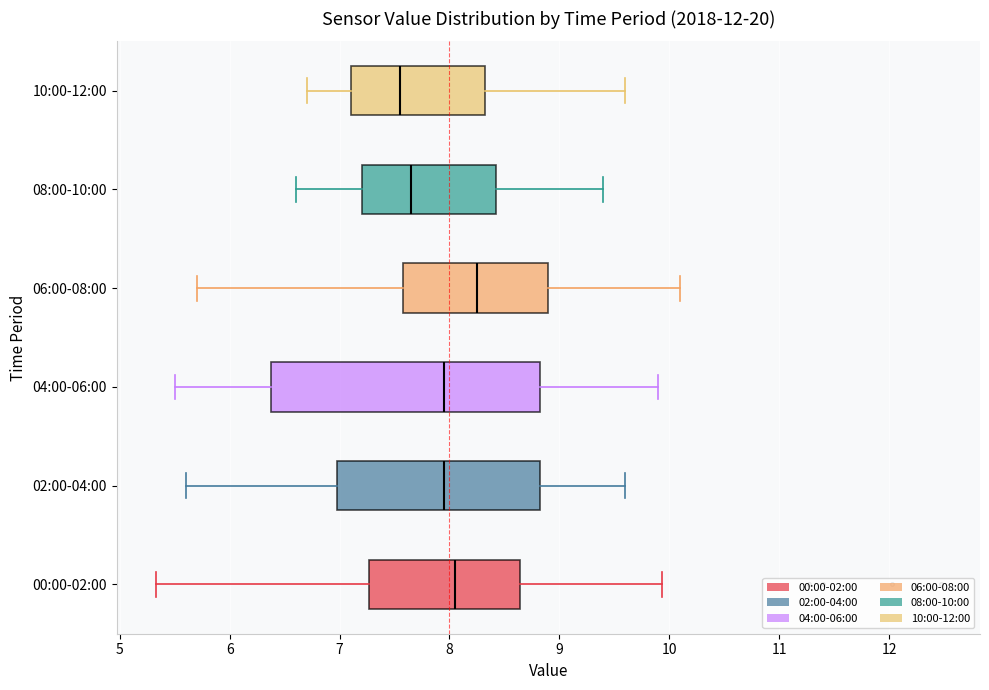

Reading bottom to top, transcribe this box plot: for each box, give where its median line is, the range the box spans, and where its two whiskers end, as read against the x-axis. The values are not printed on the chart, so give them approximately, as read against the axis.

00:00-02:00: median 8.1, box 7.3 to 8.6, whiskers 5.3 to 9.9
02:00-04:00: median 8.0, box 7.0 to 8.8, whiskers 5.6 to 9.6
04:00-06:00: median 8.0, box 6.4 to 8.8, whiskers 5.5 to 9.9
06:00-08:00: median 8.3, box 7.6 to 8.9, whiskers 5.7 to 10.1
08:00-10:00: median 7.7, box 7.2 to 8.4, whiskers 6.6 to 9.4
10:00-12:00: median 7.6, box 7.1 to 8.3, whiskers 6.7 to 9.6